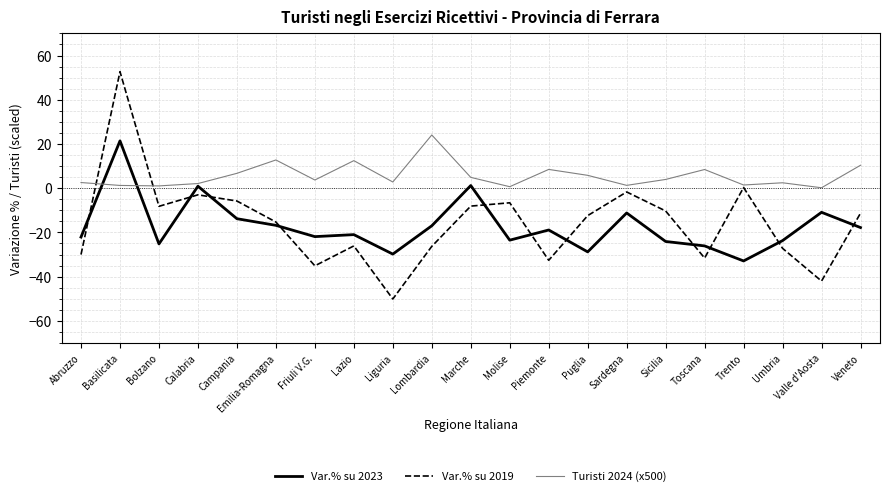

How many values in Var.% su 2023 are above zero?

3